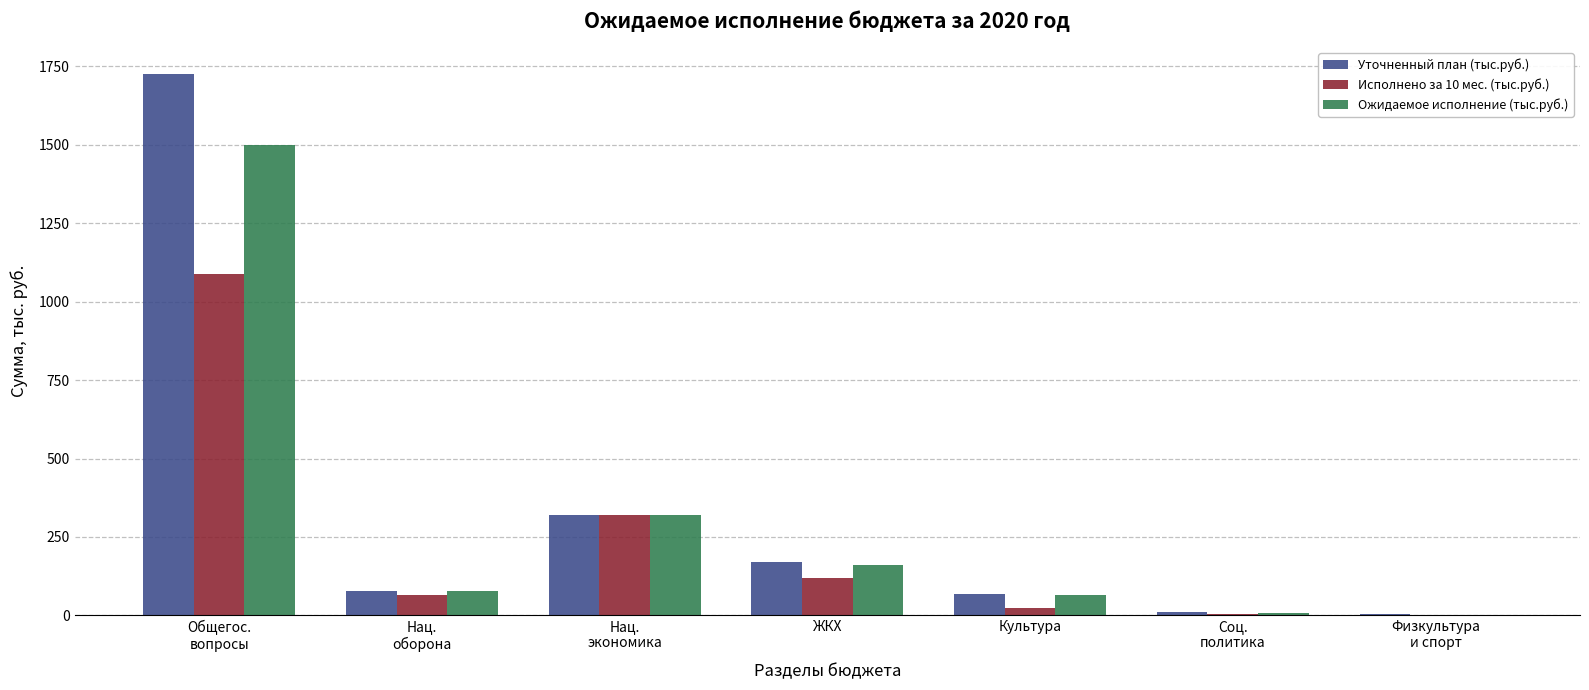

The value of Ожидаемое исполнение (тыс.руб.) at Культура is 65.0. True or false?

True